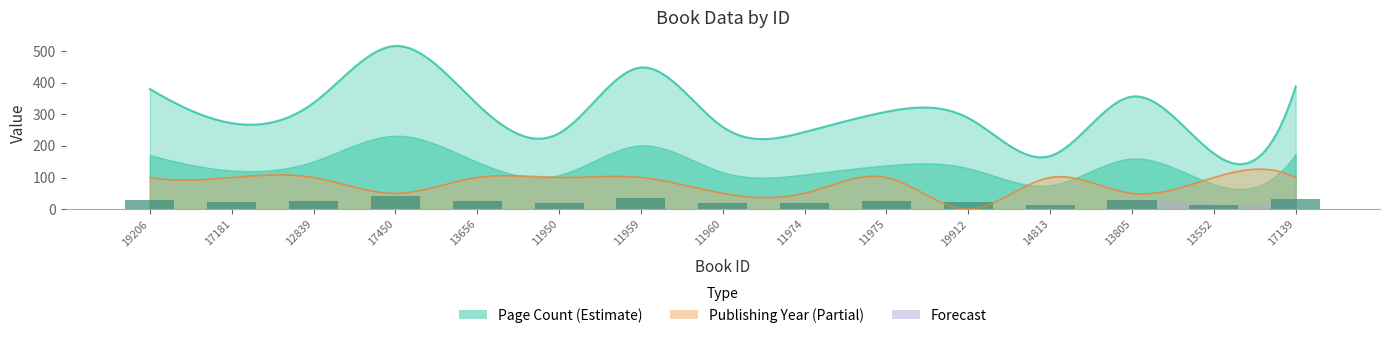

What is the label of the 13th bar from the right?

12839